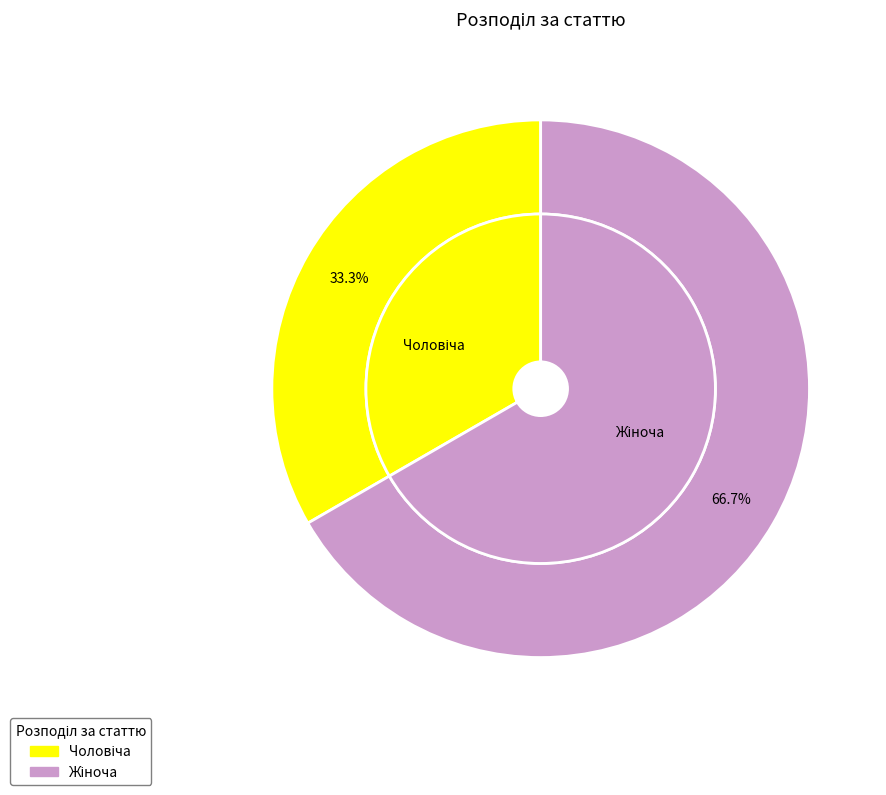

How much of the chart is everything except Жіноча?

33.3%